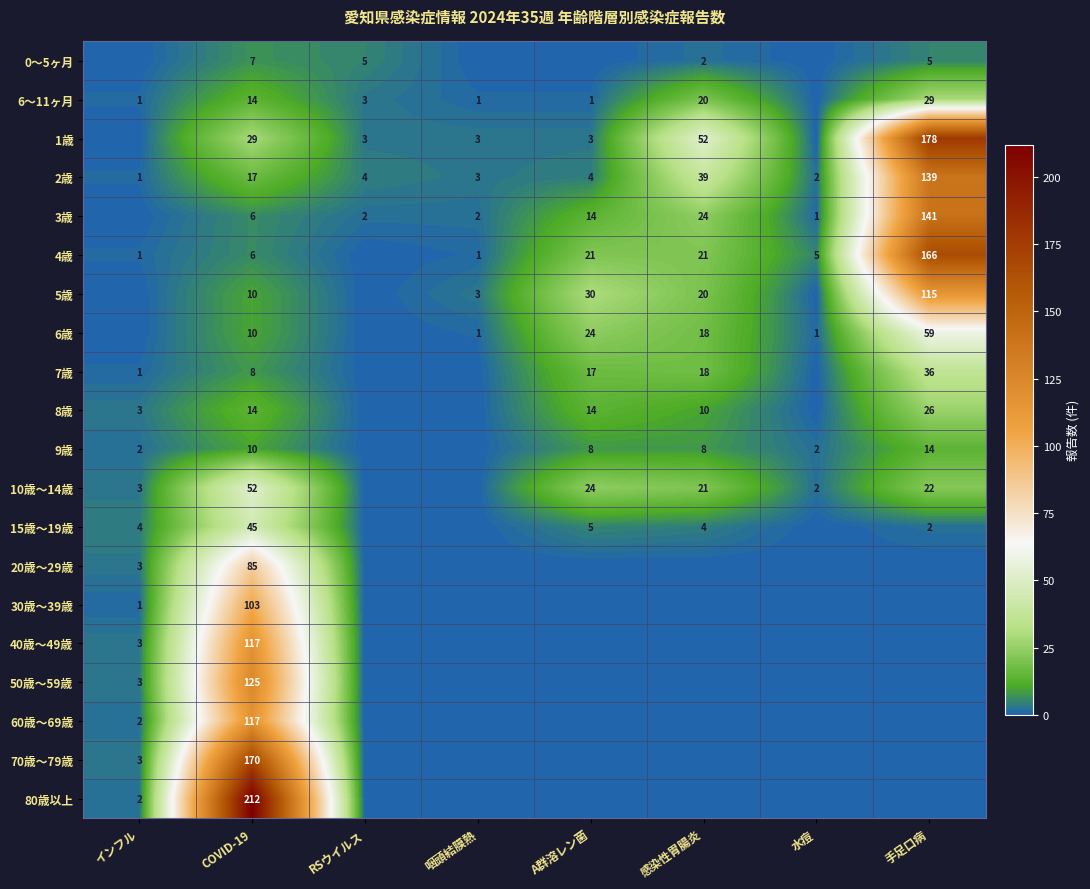

How many data points does each series have?

8